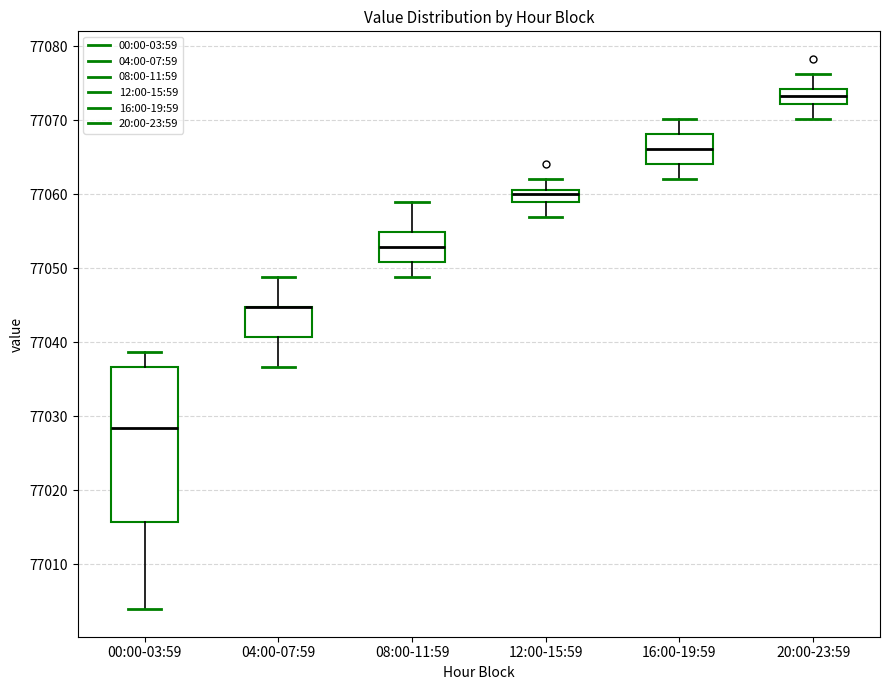

Reading left to right, transcribe this box plot: for each box, give where its median line is, the range the box spans, and where its two whiskers end, as read against the y-axis. The values are not printed on the chart, so give them approximately, as read against the axis.

00:00-03:59: median 77028, box 77016 to 77037, whiskers 77004 to 77039
04:00-07:59: median 77045 (drawn on the box's upper edge), box 77041 to 77045, whiskers 77037 to 77049
08:00-11:59: median 77053, box 77051 to 77055, whiskers 77049 to 77059
12:00-15:59: median 77060, box 77059 to 77061, whiskers 77057 to 77062
16:00-19:59: median 77066, box 77064 to 77068, whiskers 77062 to 77070
20:00-23:59: median 77073, box 77072 to 77074, whiskers 77070 to 77076